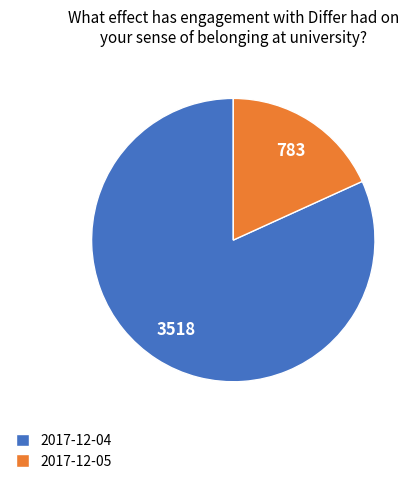

Rank the categories by value from lowest to highest.

2017-12-05, 2017-12-04